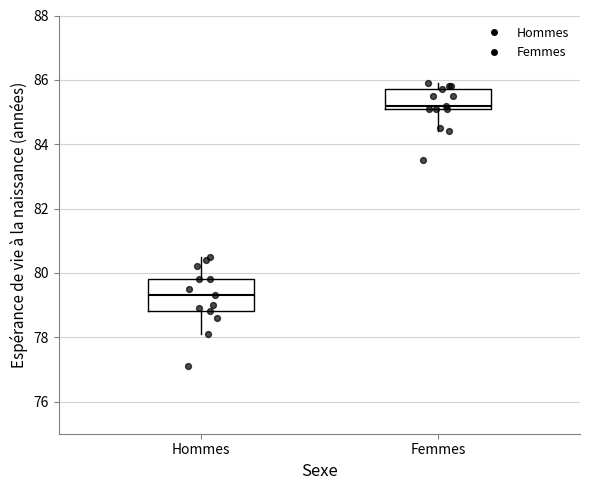

Reading left to right, read every box against the y-axis: the position of its median line, the range the box covers, and the ends of its whiskers. The values are not printed on the chart, so give them approximately, as read against the axis.

Hommes: median 79.4, box 78.8 to 79.8, whiskers 78.2 to 80.6
Femmes: median 85.2 (just above the box's lower edge), box 85.2 to 85.8, whiskers 84.4 to 86.0